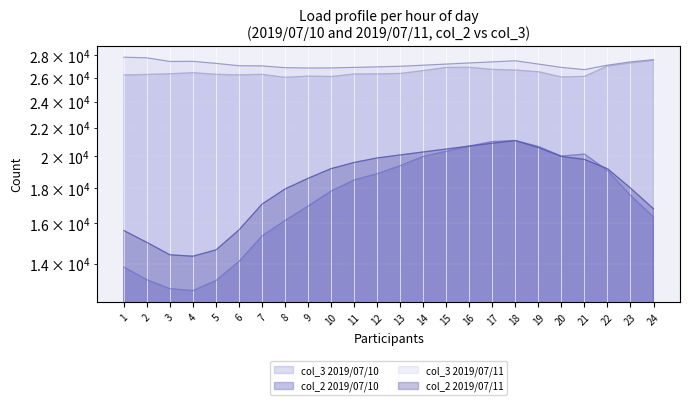

What value does the 2019/07/10_col_3 series have at 17, to the nearest 50?

26700